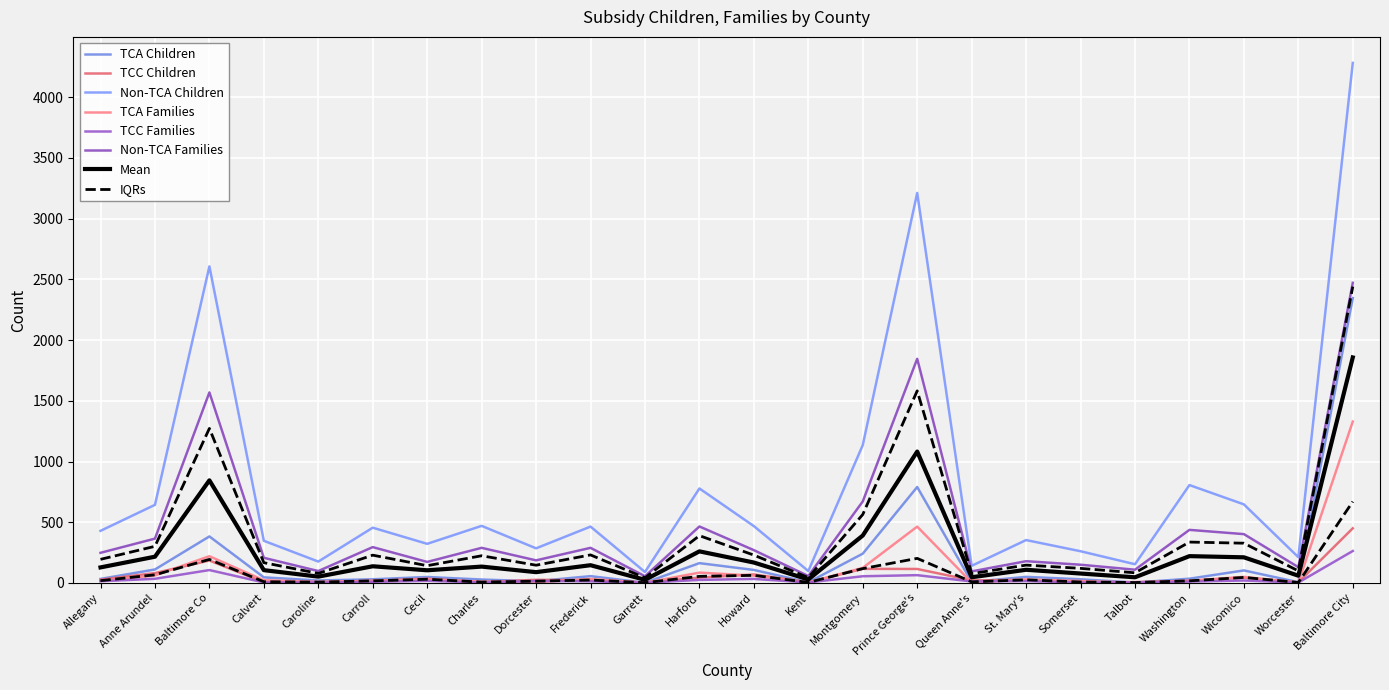

How many values in the TCC Families series are below 14?

12